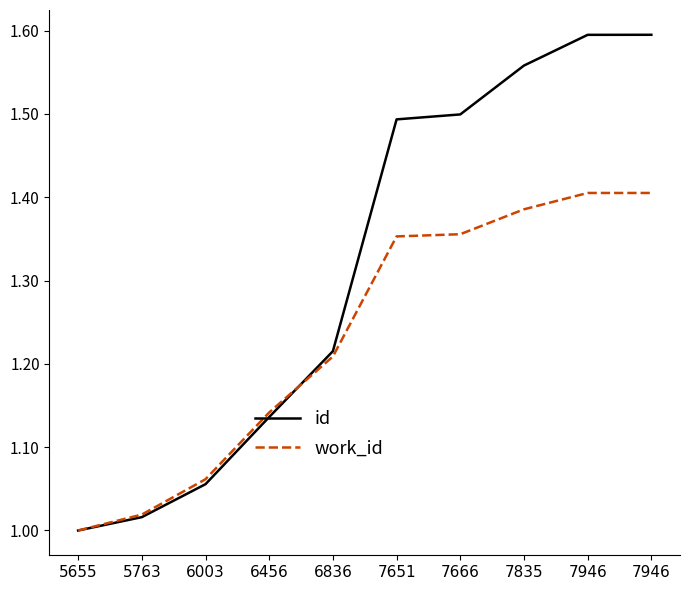

True or false: work_id has a value of 0.4 at 5655.

False